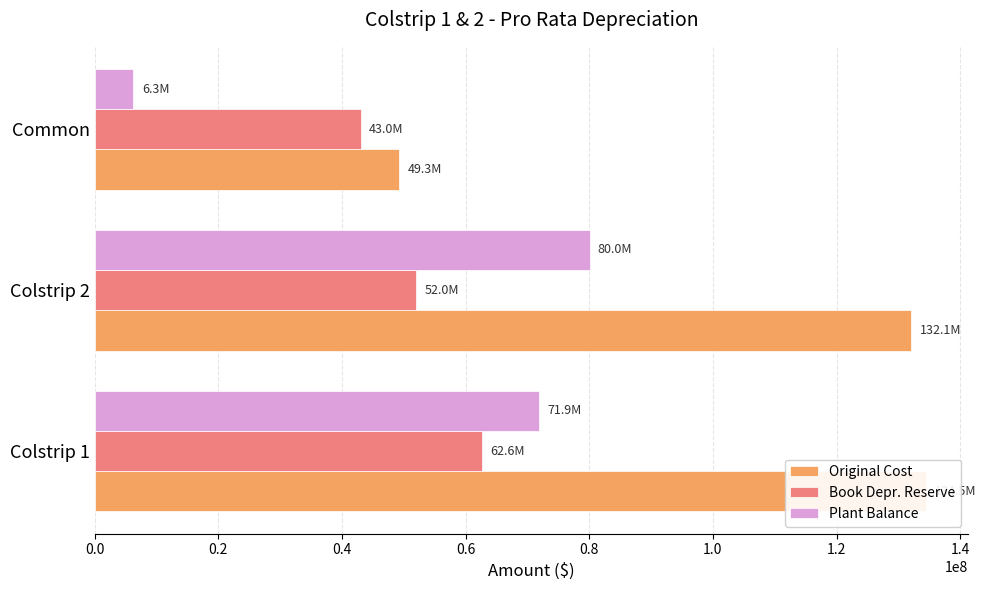

What is the sum of all Original Cost values?

315912913.9